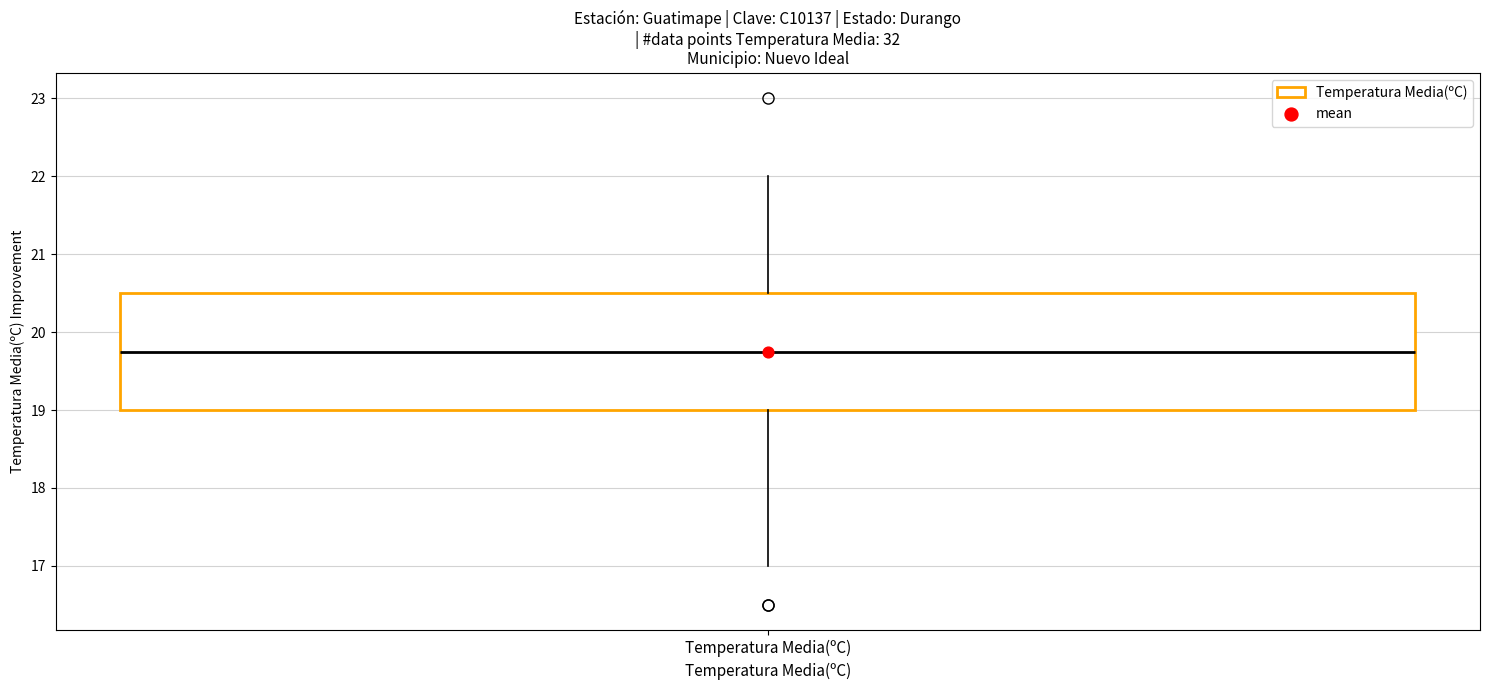

Where does the lower whisker of the box for Temperatura Media(ºC) end on the y-axis? The values are not printed on the chart, so give them approximately, as read against the axis.

17.0